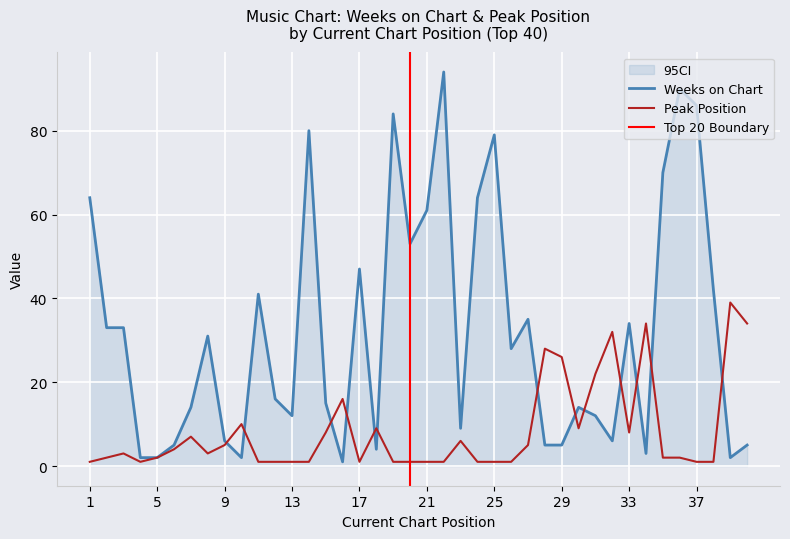

Reading left to right, transcribe all the data shown in this chart.

Weeks on Chart: 64	33	33	2	2	5	14	31	6	2	41	16	12	80	15	1	47	4	84	53	61	94	9	64	79	28	35	5	5	14	12	6	34	3	70	90	86	42	2	5
Peak Position: 1	2	3	1	2	4	7	3	5	10	1	1	1	1	8	16	1	9	1	1	1	1	6	1	1	1	5	28	26	9	22	32	8	34	2	2	1	1	39	34